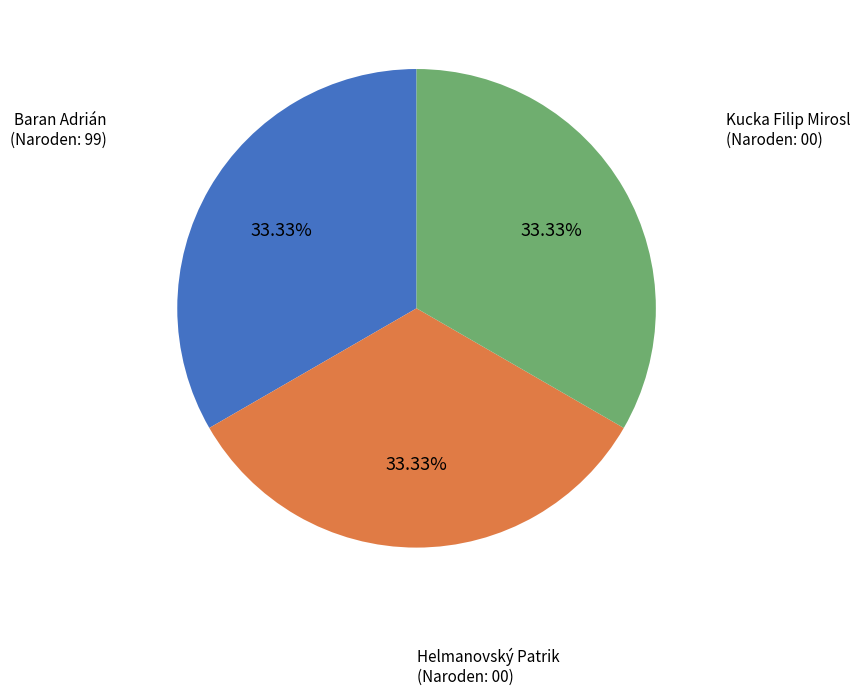

Is there any slice that represents more than half of the pie?

No